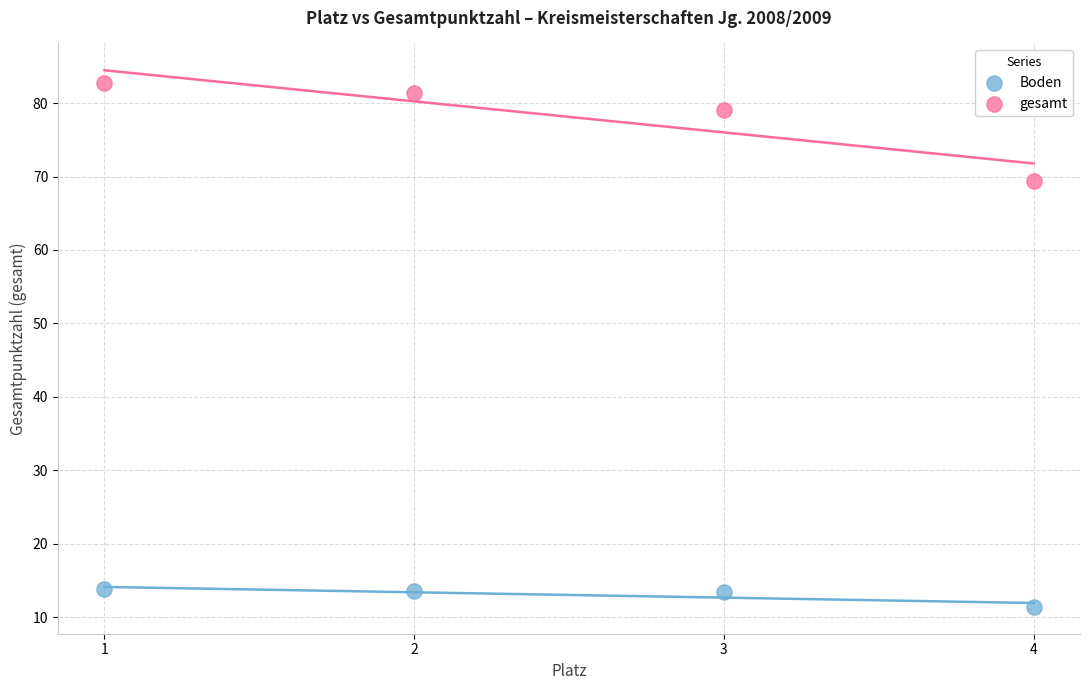

In the gesamt series, what Y value is closest to 76?

79.0